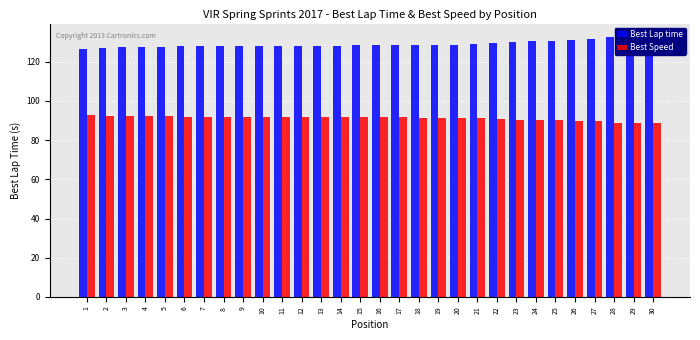

Where is Best Speed nearest to the value 90?

26